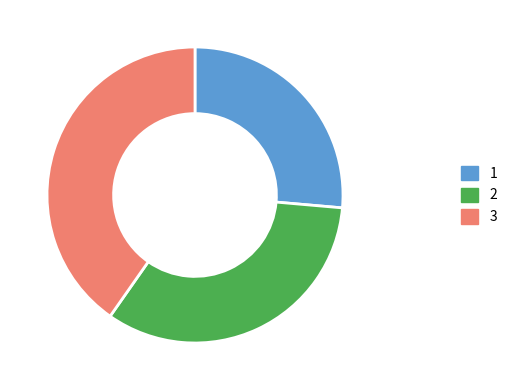

How many segments does this pie chart have?

3